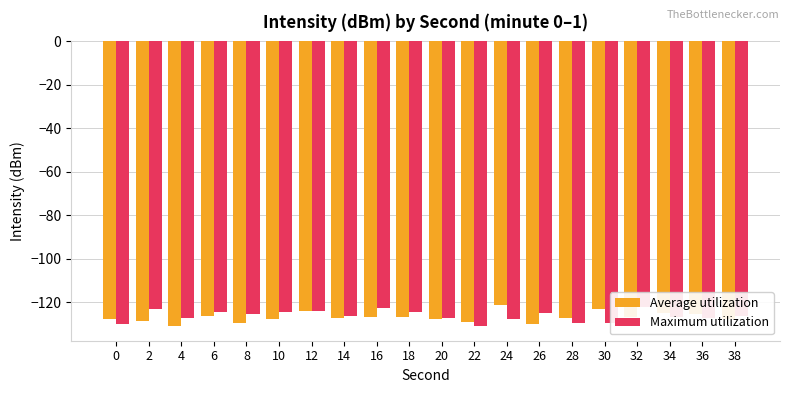

What is the difference between the maximum and second lowest values in the Average utilization series?

9.0